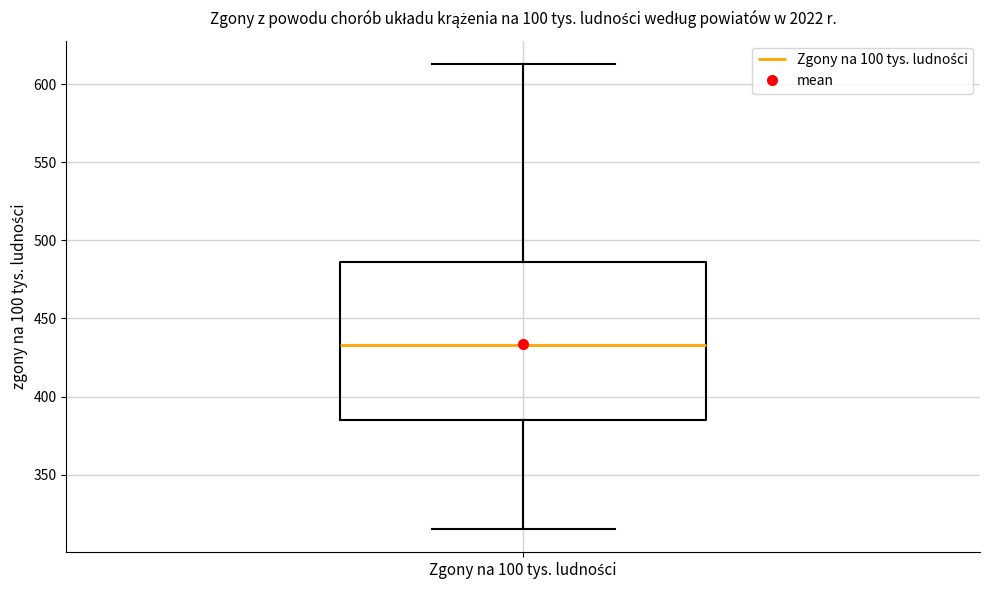

Where is the upper edge of the box for Zgony na 100 tys. ludności on the y-axis? The values are not printed on the chart, so give them approximately, as read against the axis.

485